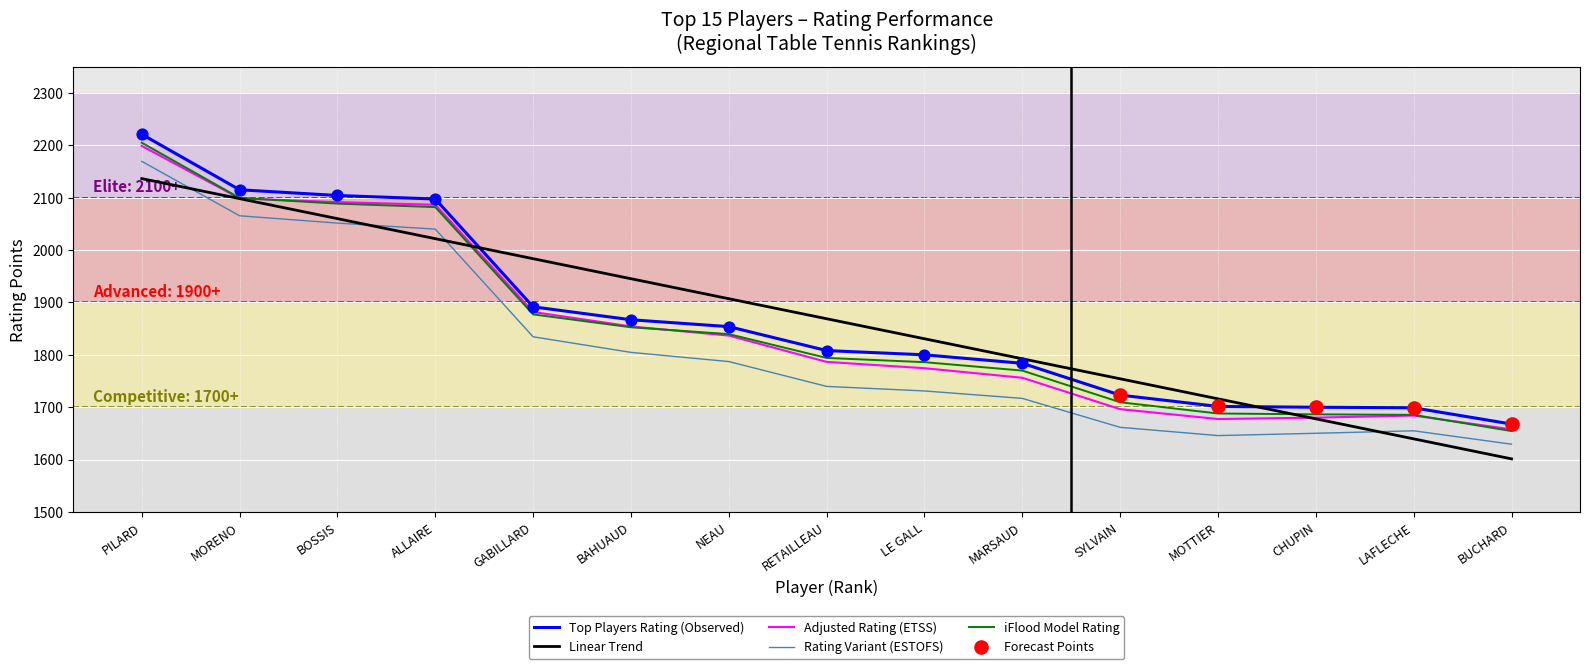

What is the total value across all series at PILARD?

10930.0